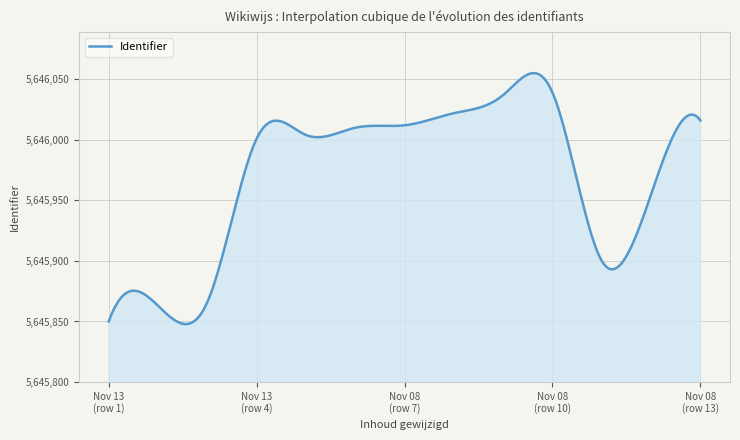

What is the greatest value displayed?

5646055.1